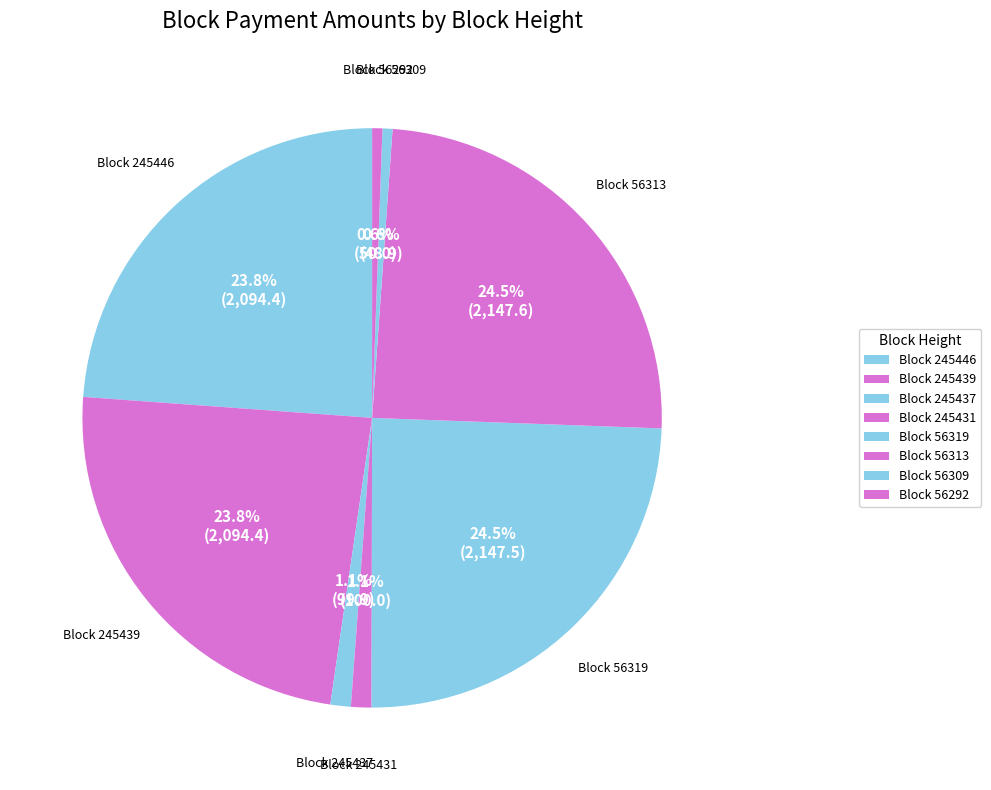

How many segments does this pie chart have?

8